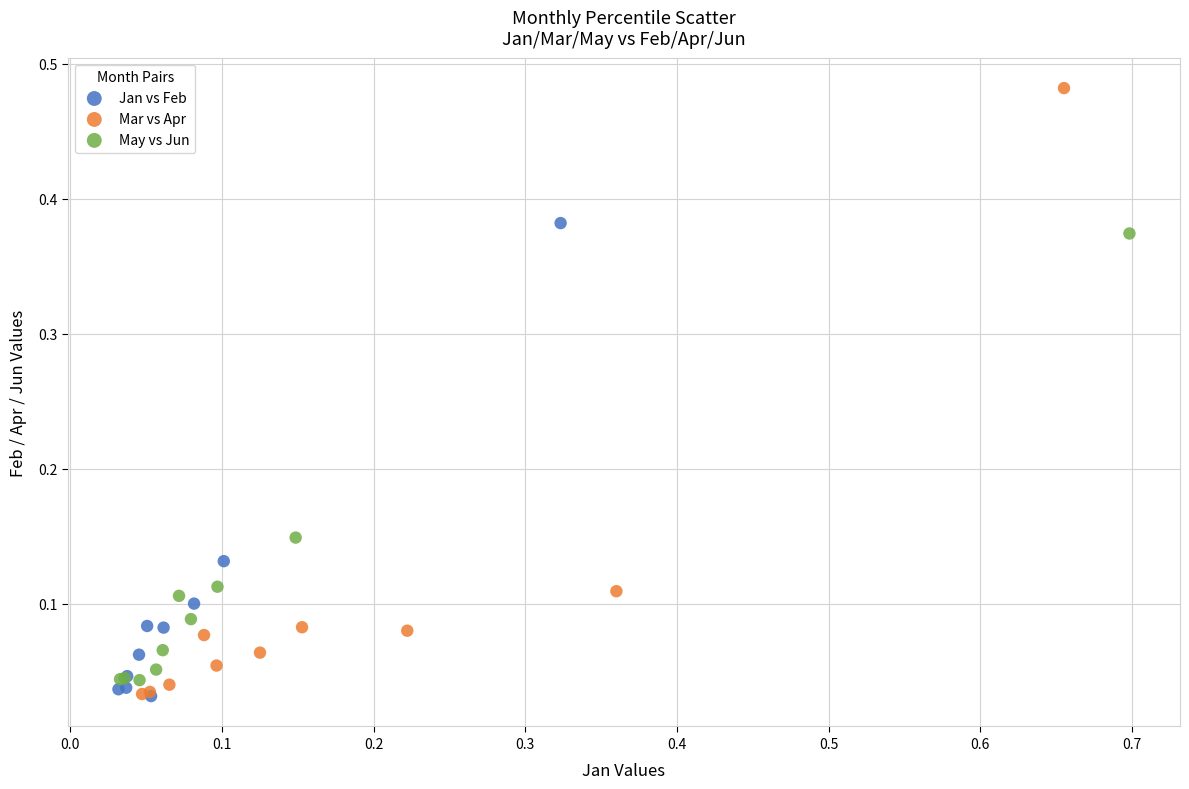

Which series contains the highest Y value?

Mar vs Apr